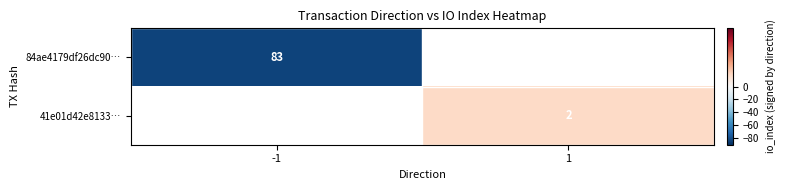

Which label corresponds to the smallest value in the chart?

-1